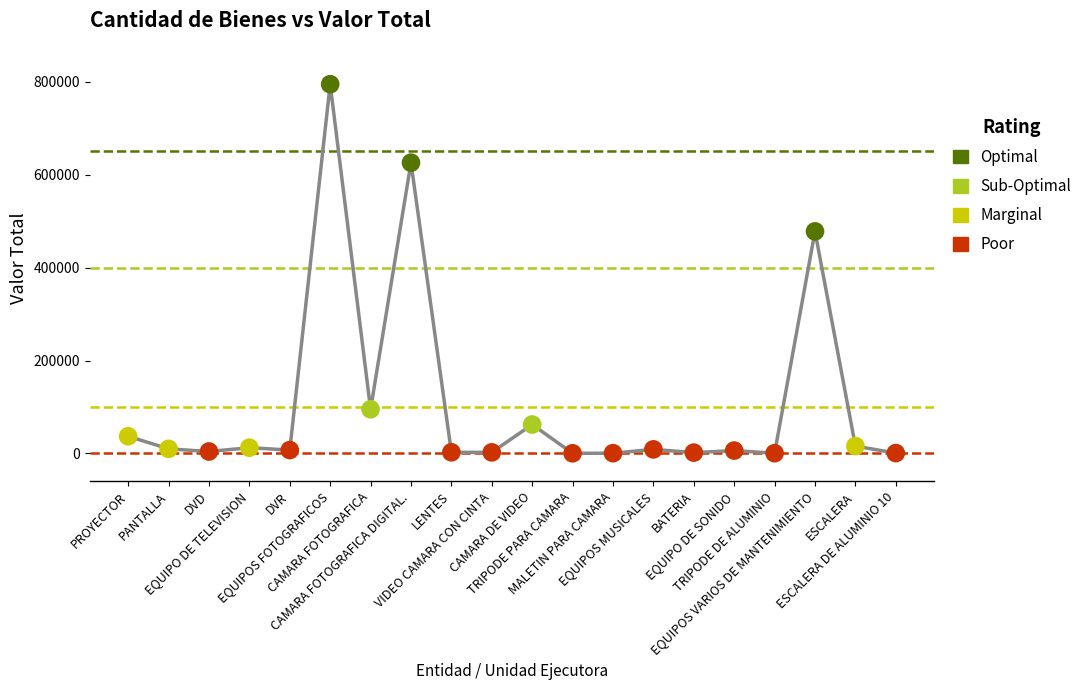

What is the change in value from DVD to TRIPODE DE ALUMINIO?

-3609.0